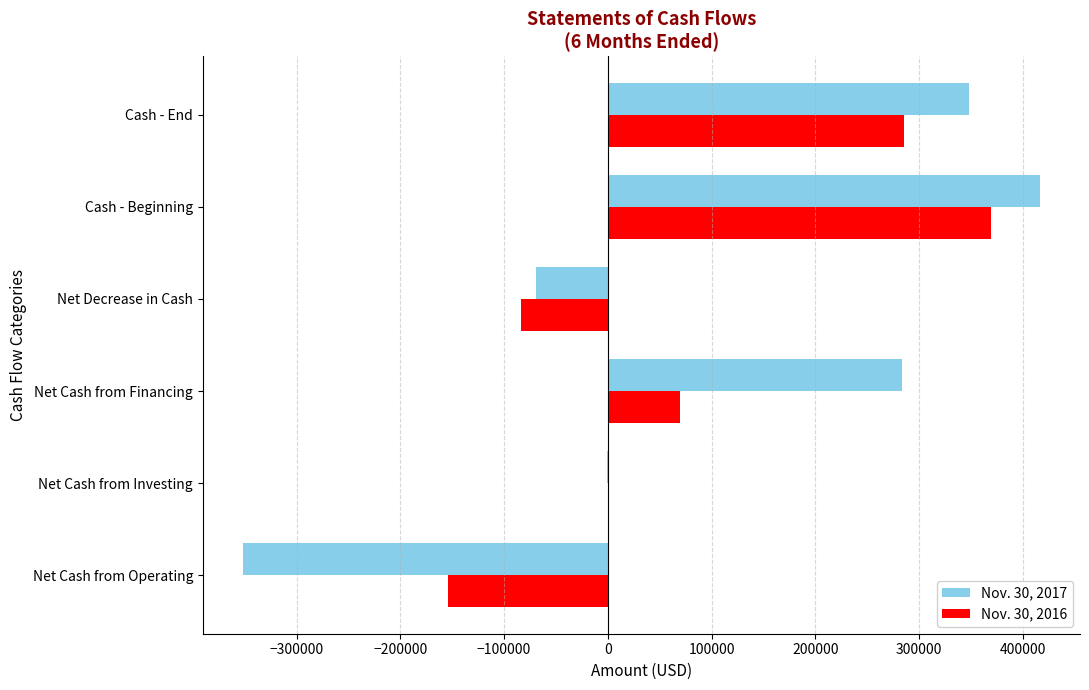

Is the value of Nov. 30, 2016 at Net Cash from Investing greater than the value of Nov. 30, 2017 at Net Decrease in Cash?

Yes